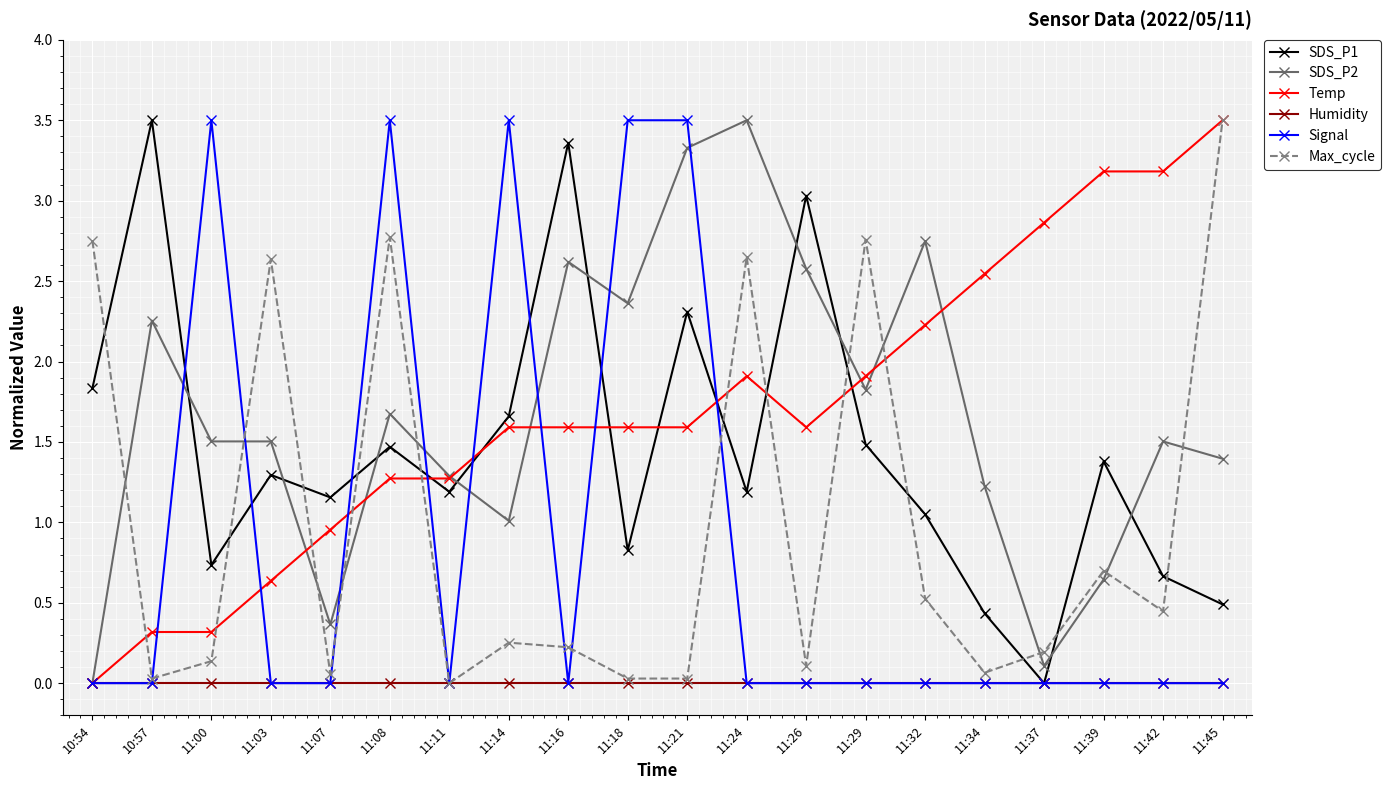

The SDS_P1 series shows 3.5 at 10:57. True or false?

True